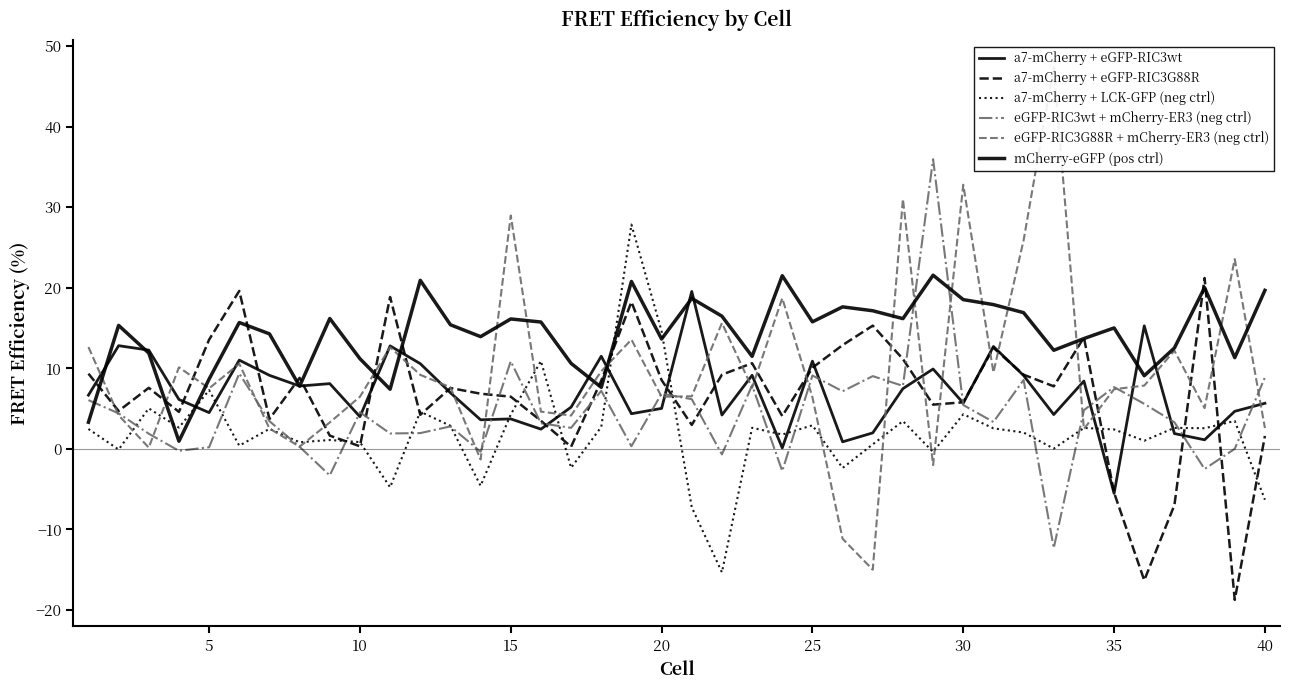

Count the number of categories in the chart.

40